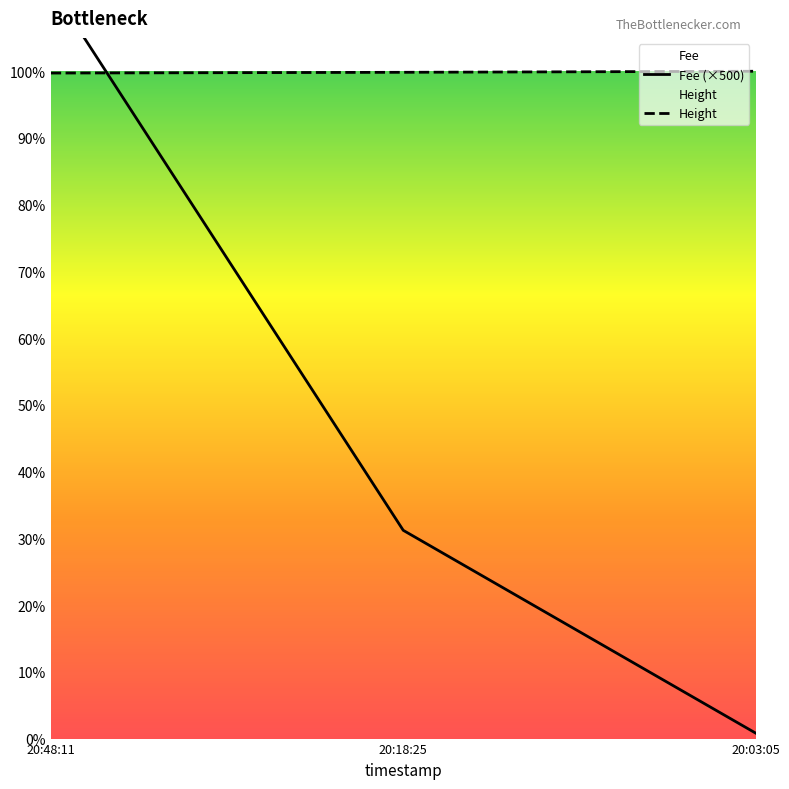

Does the chart display data point markers on the line(s)?

No